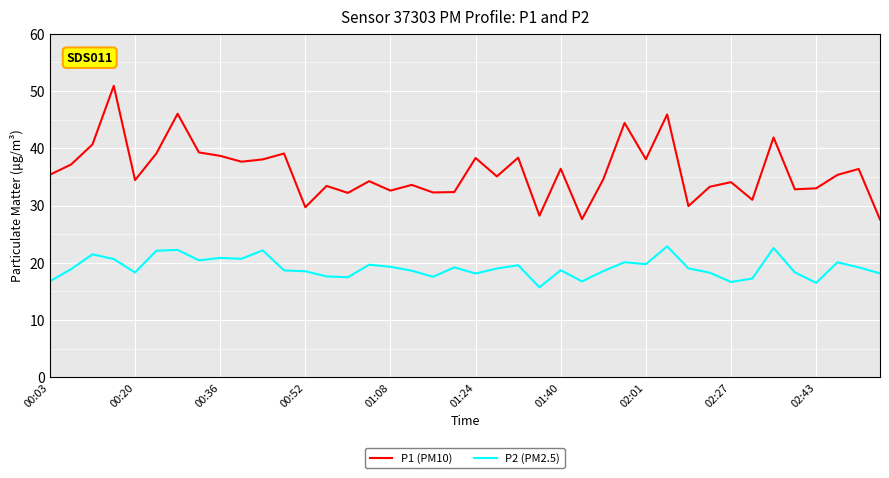

Which series has the largest range (max minus min)?

P1 (PM10)